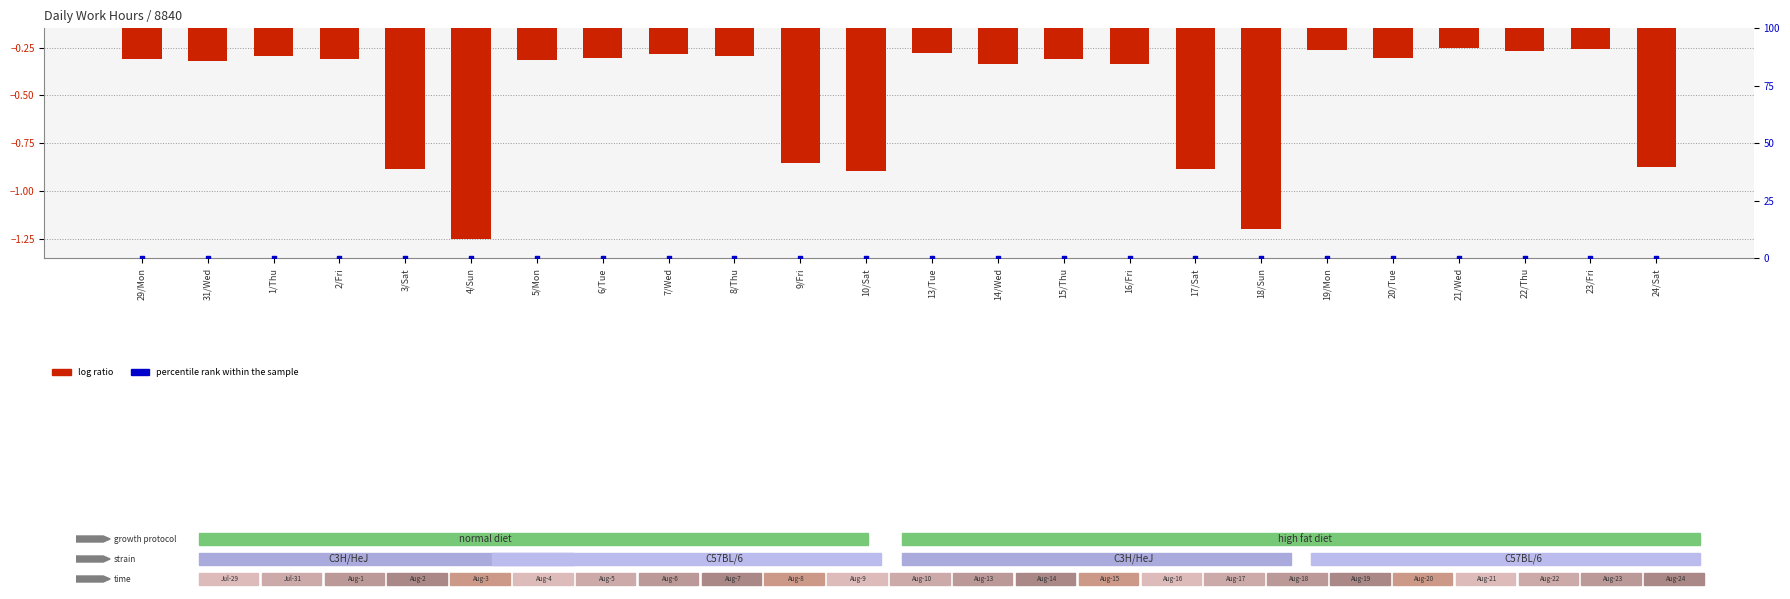

Which series reaches the maximum Y coordinate?

percentile rank within the sample